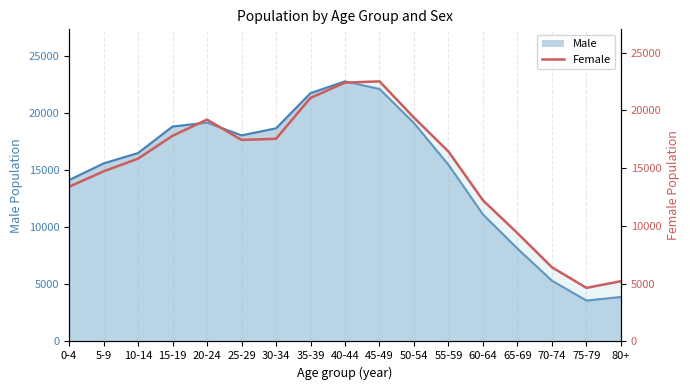

What is the label of the 1st point from the right?

80+